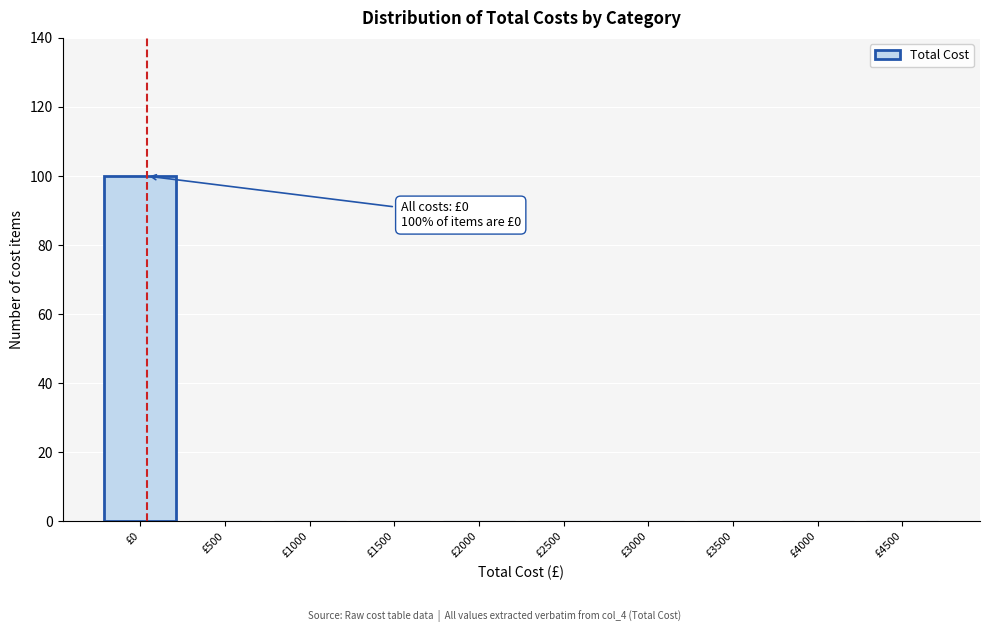

Reading right to left, extract all data points from this chart.

£4500=0	£4000=0	£3500=0	£3000=0	£2500=0	£2000=0	£1500=0	£1000=0	£500=0	£0=100